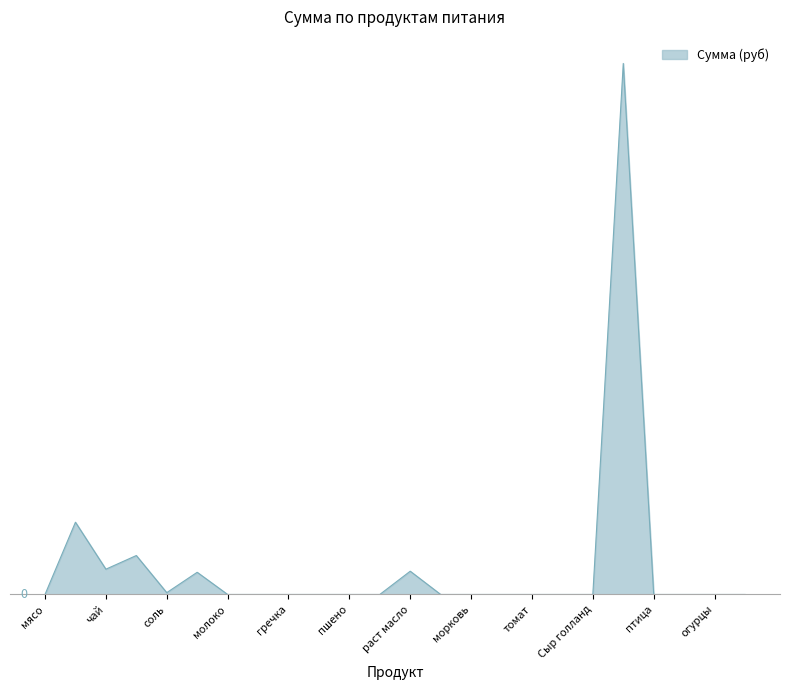

True or false: there are more than 2 points higher than both neighbors.

True